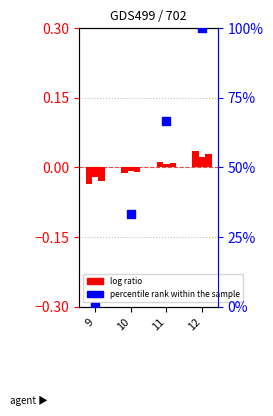

Which series reaches the maximum Y coordinate?

percentile rank within the sample